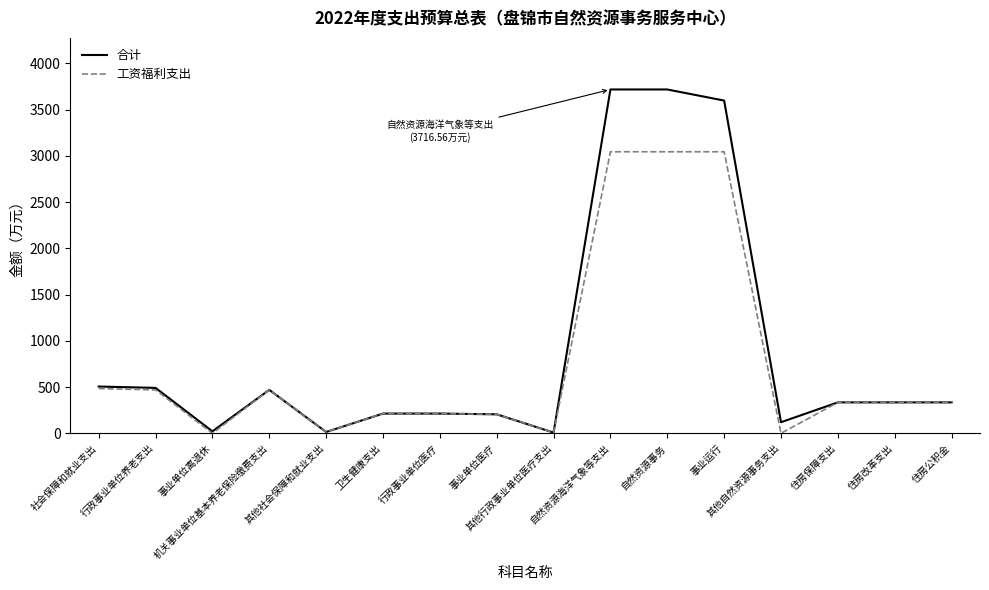

List the series in order of their peak value, lowest first.

工资福利支出, 合计